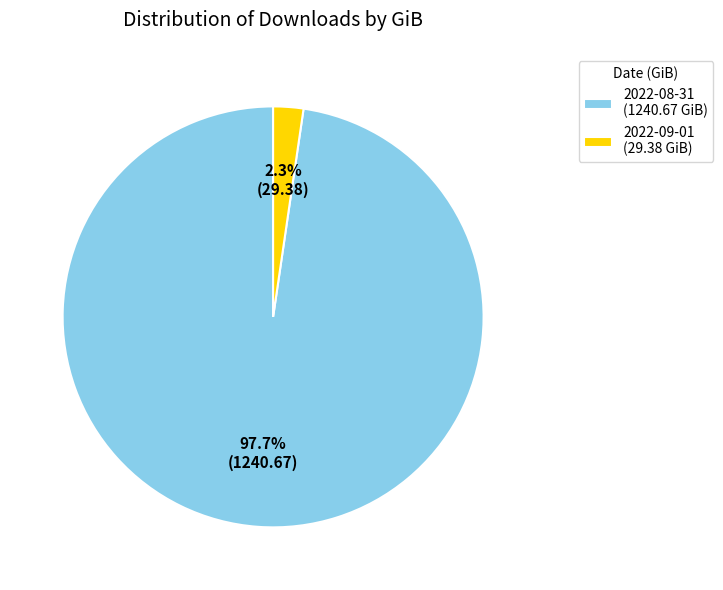

What is the total percentage of 2022-09-01 (29.38 GiB) and 2022-08-31 (1240.67 GiB)?

100.0%